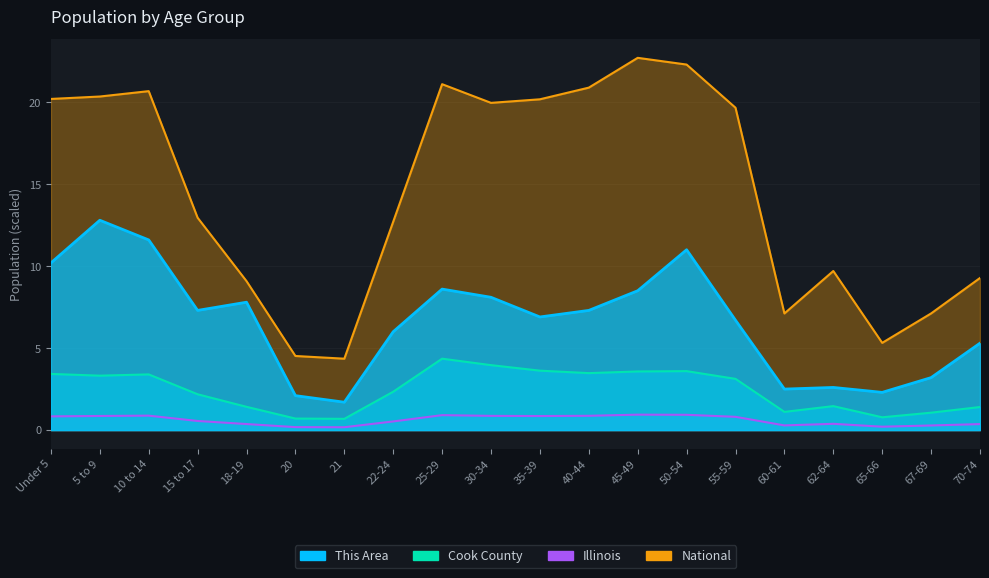

What are all the series names shown in the legend?

This Area, Cook County, Illinois, National